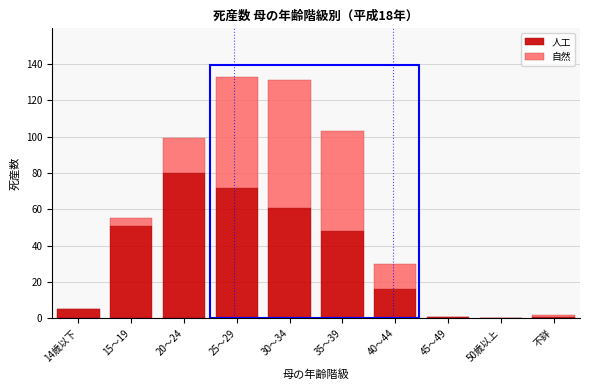

Reading left to right, list the values for the 人工 series.

14歳以下=5	15～19=51	20～24=80	25～29=72	30～34=61	35～39=48	40～44=16	45～49=1	50歳以上=0	不詳=1